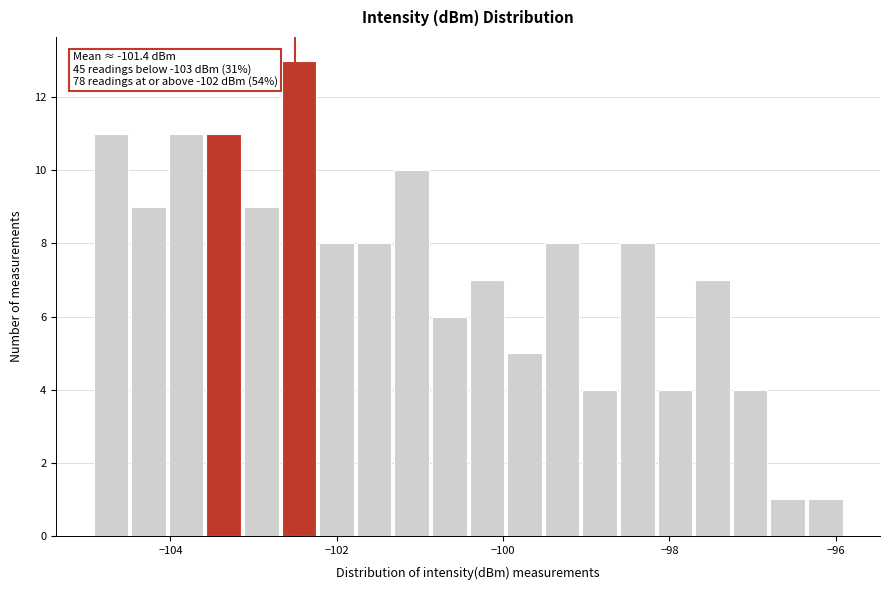

Read against the x-axis, roughly where is the centre of the tallest bar?

-102.4